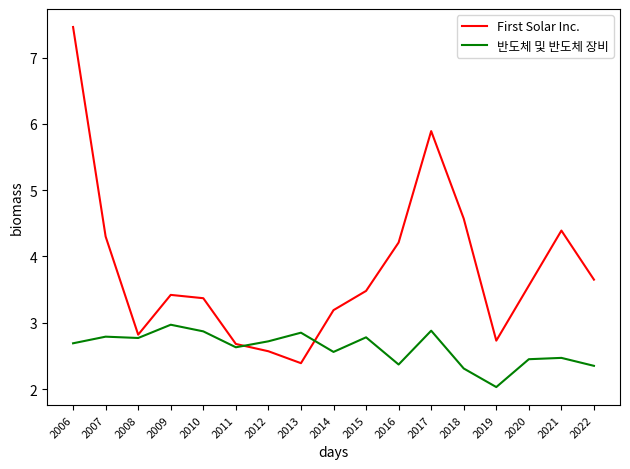

What are all the series names shown in the legend?

First Solar Inc., 반도체 및 반도체 장비